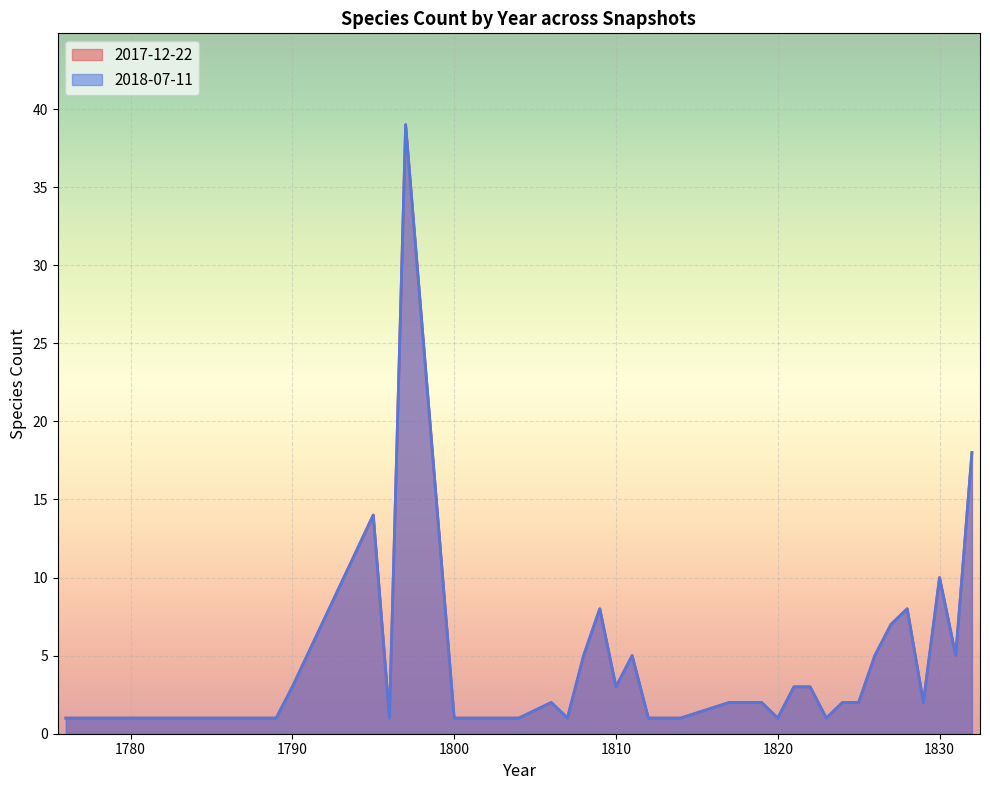

How many data points in 2018-07-11 are less than 2?

10